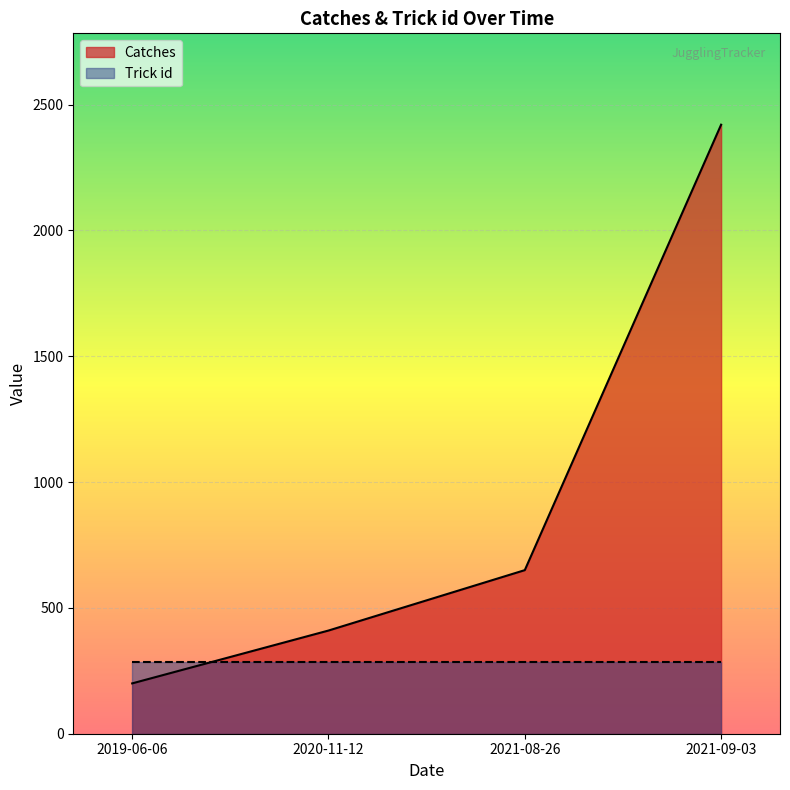

What is the change in value from 2021-08-26 to 2021-09-03?

+1770